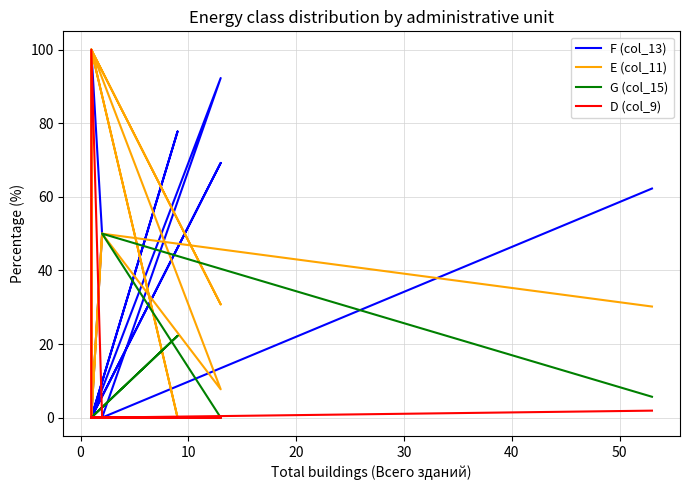

What is the average value of the G (col_15) series?

3.9